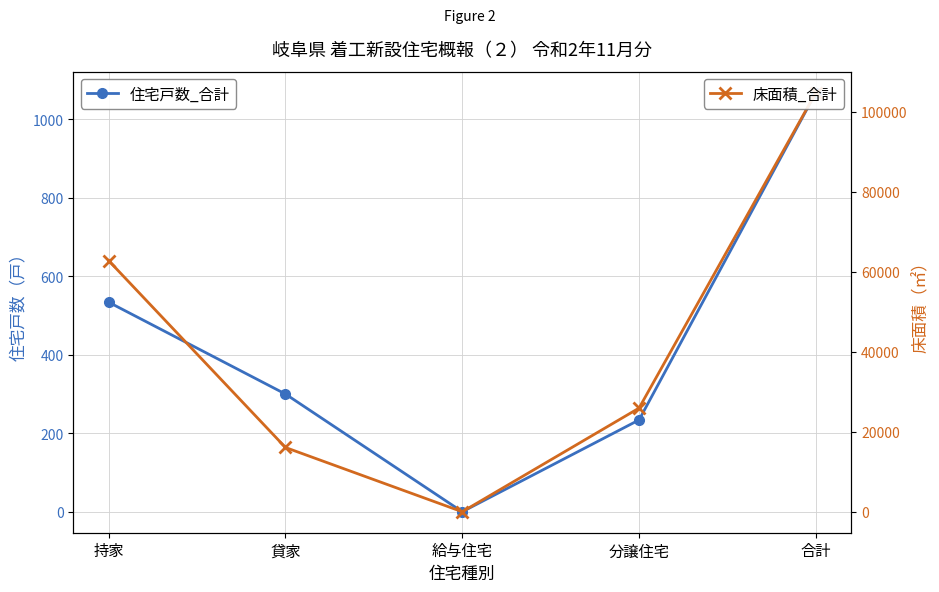

What is the difference between the second highest and second lowest values in the 床面積_合計 series?

46709